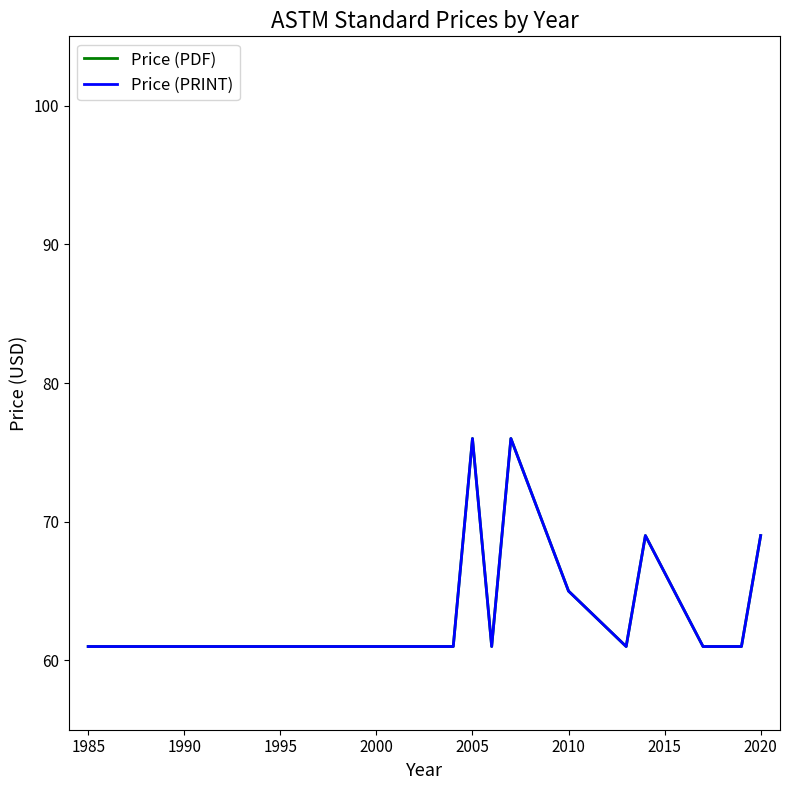

What are all the series names shown in the legend?

Price (PDF), Price (PRINT)